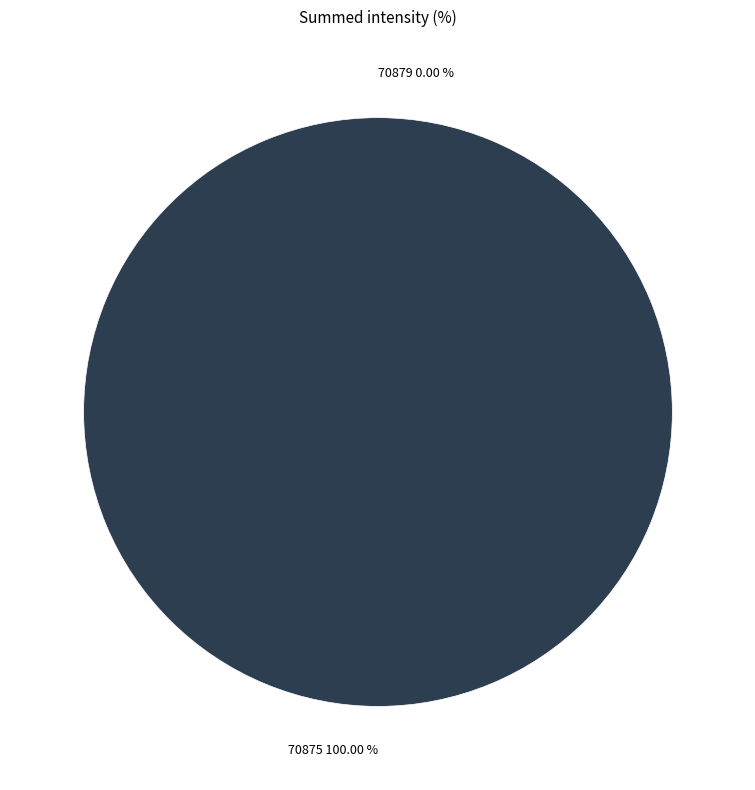

What is the total percentage of 70879 and 70875?

100.0%